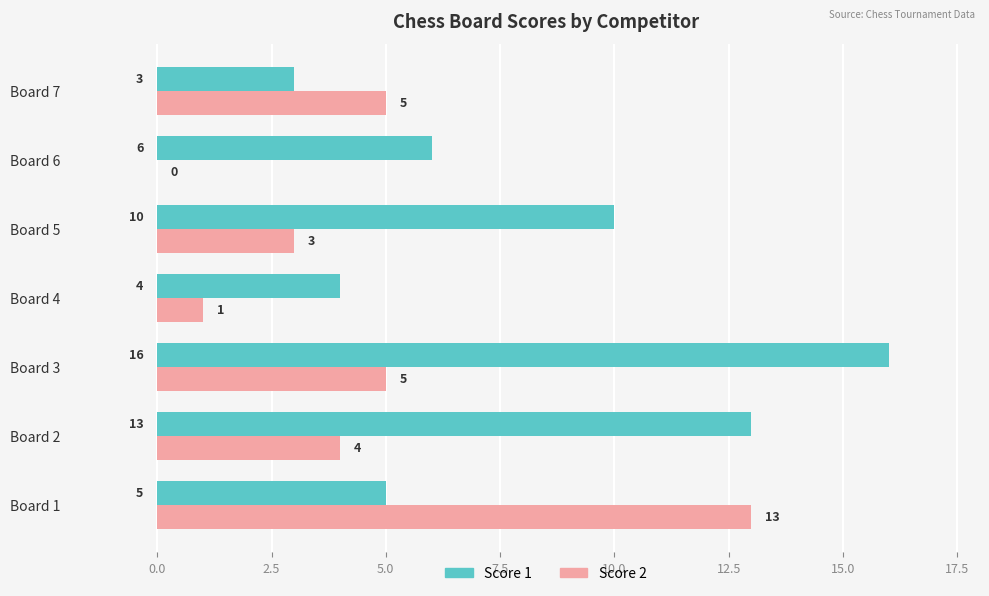

What is the approximate value of Score 1 at Board 6, to the nearest 10?

10